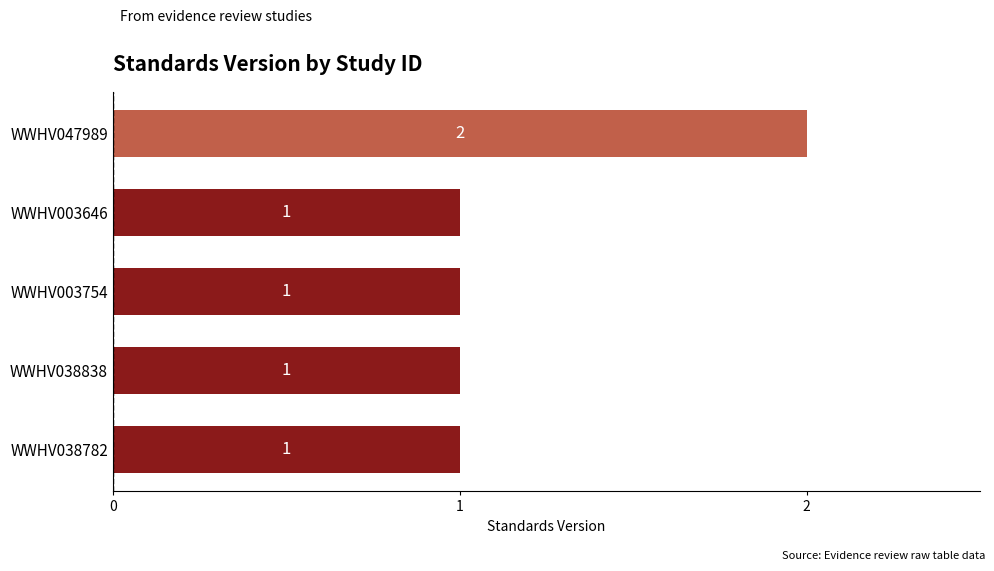

What is the sum of the values at WWHV047989 and WWHV038838?

3